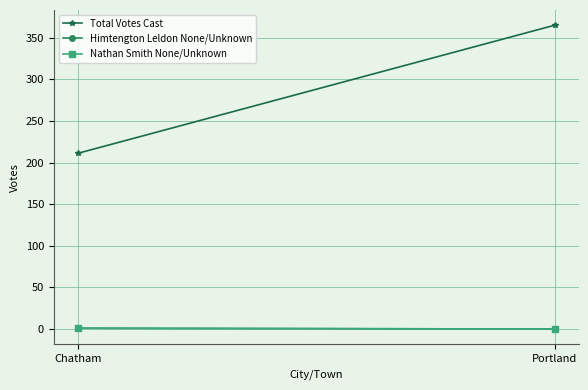

Reading left to right, extract all data points from this chart.

Total Votes Cast: Chatham=211	Portland=365
Himtengton Leldon None/Unknown: Chatham=1	Portland=0
Nathan Smith None/Unknown: Chatham=1	Portland=0